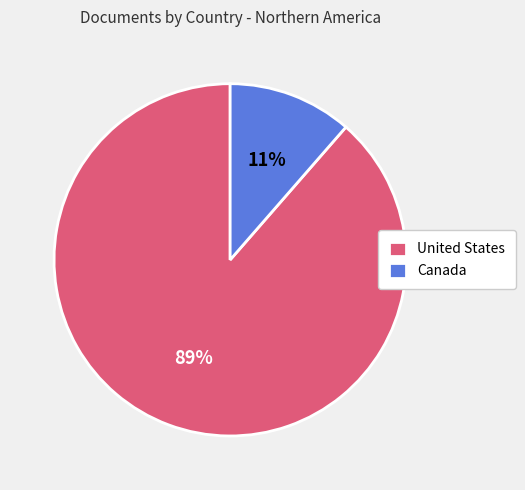

Combined, do Canada and United States account for over 50%?

Yes